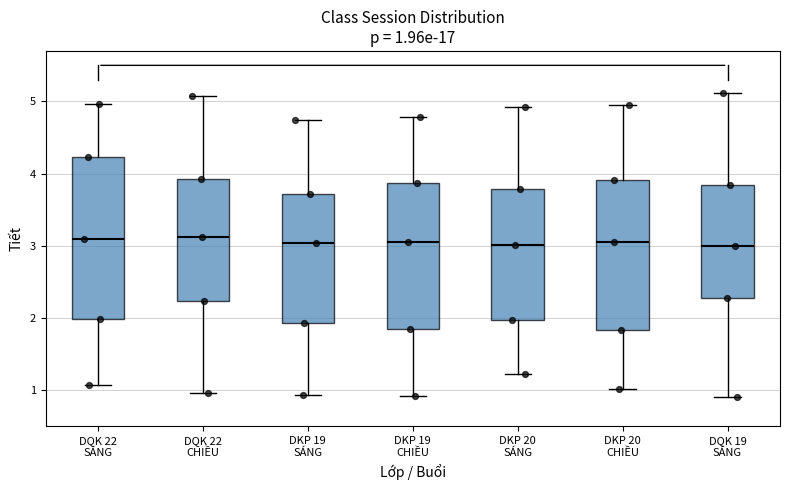

Which box is the tallest, from its lower edge to its upper edge?

DQK 22 SÁNG